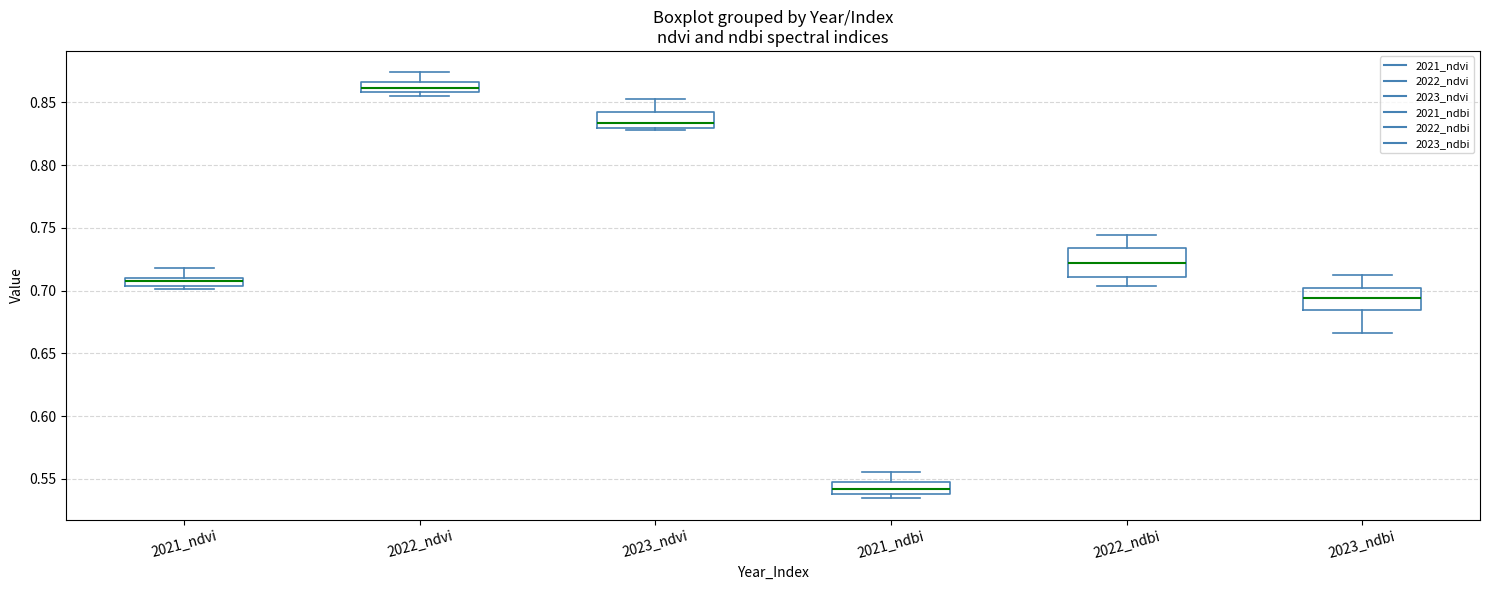

Which box has the highest median line?

2022_ndvi